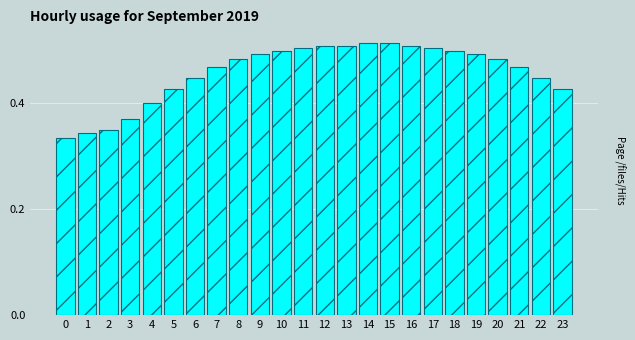

The chart shows a value of 0.5 at 7. True or false?

True